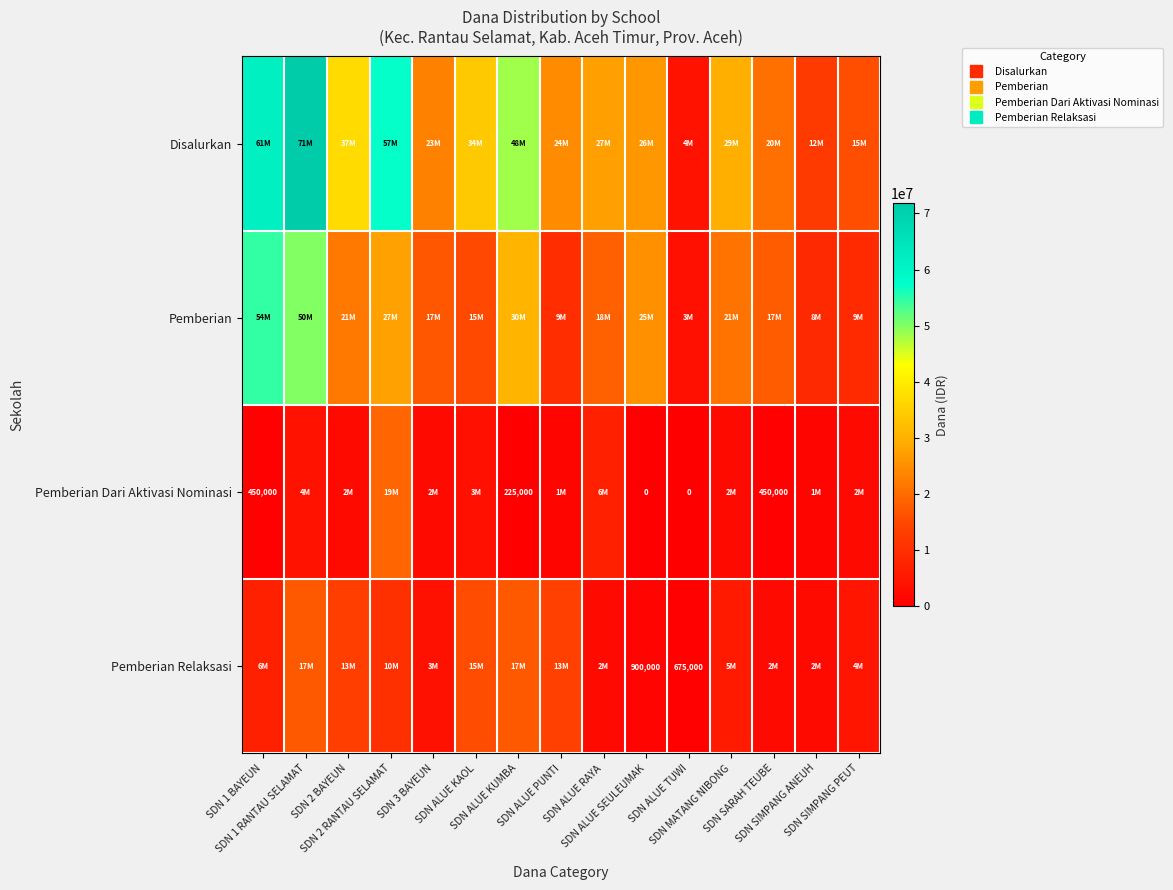

What is the approximate value of Disalurkan at SDN 2 RANTAU SELAMAT?

57150000